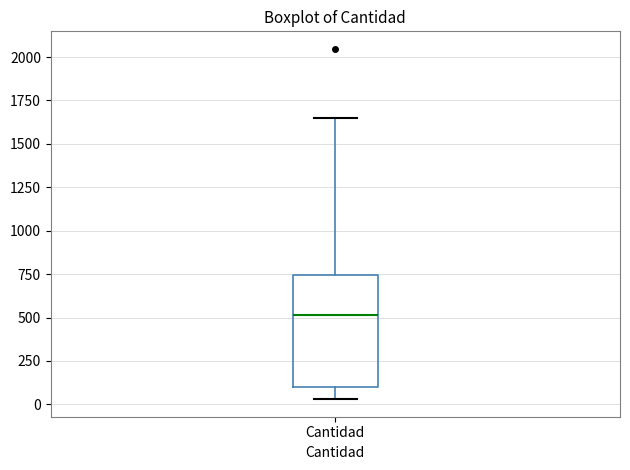

Where is the lower edge of the box for Cantidad on the y-axis? The values are not printed on the chart, so give them approximately, as read against the axis.

100